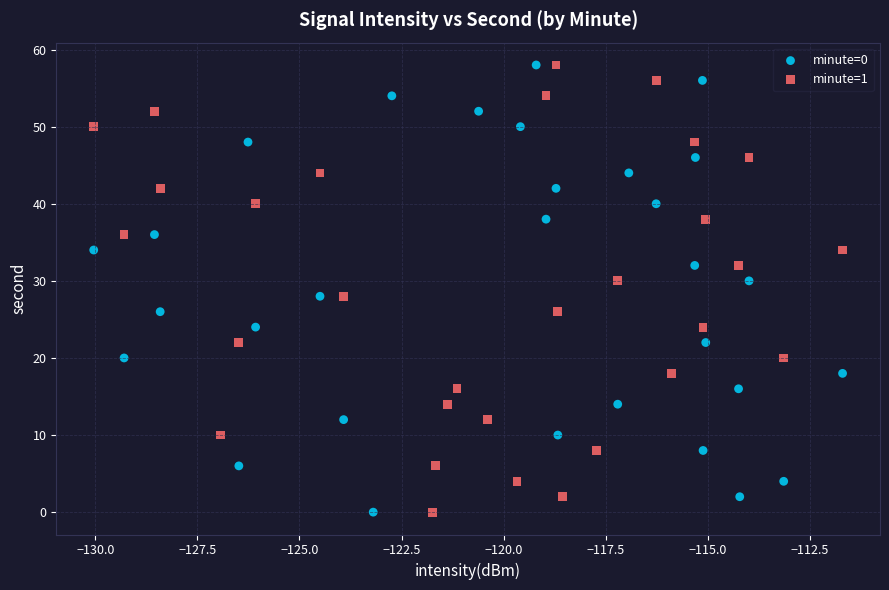

What are all the series names shown in the legend?

minute=0, minute=1